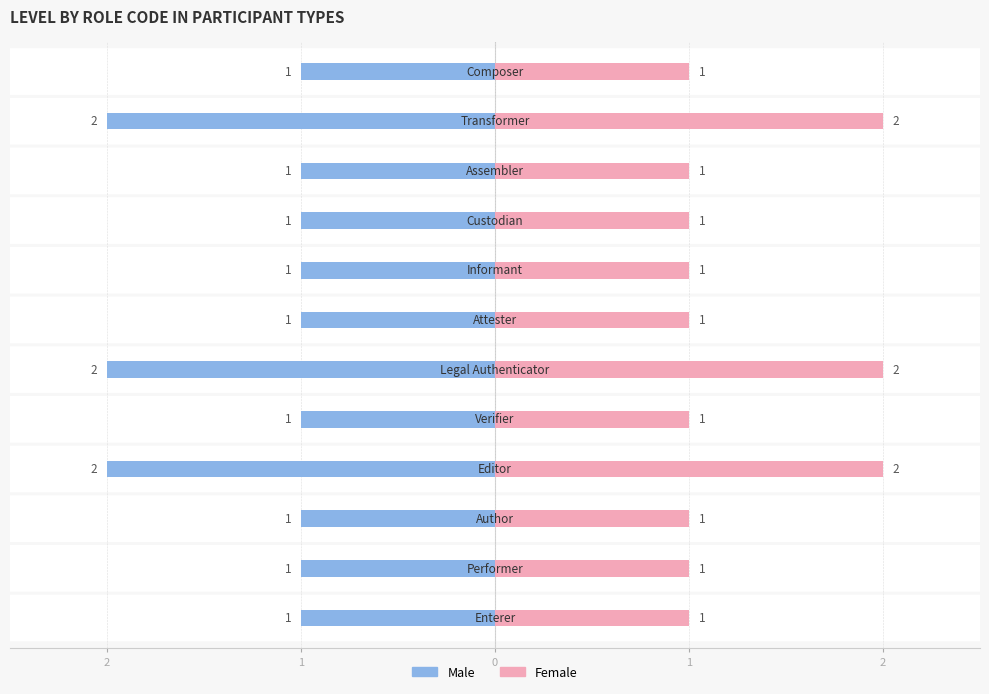

What is the difference between the Female values at Performer and Legal Authenticator?

1